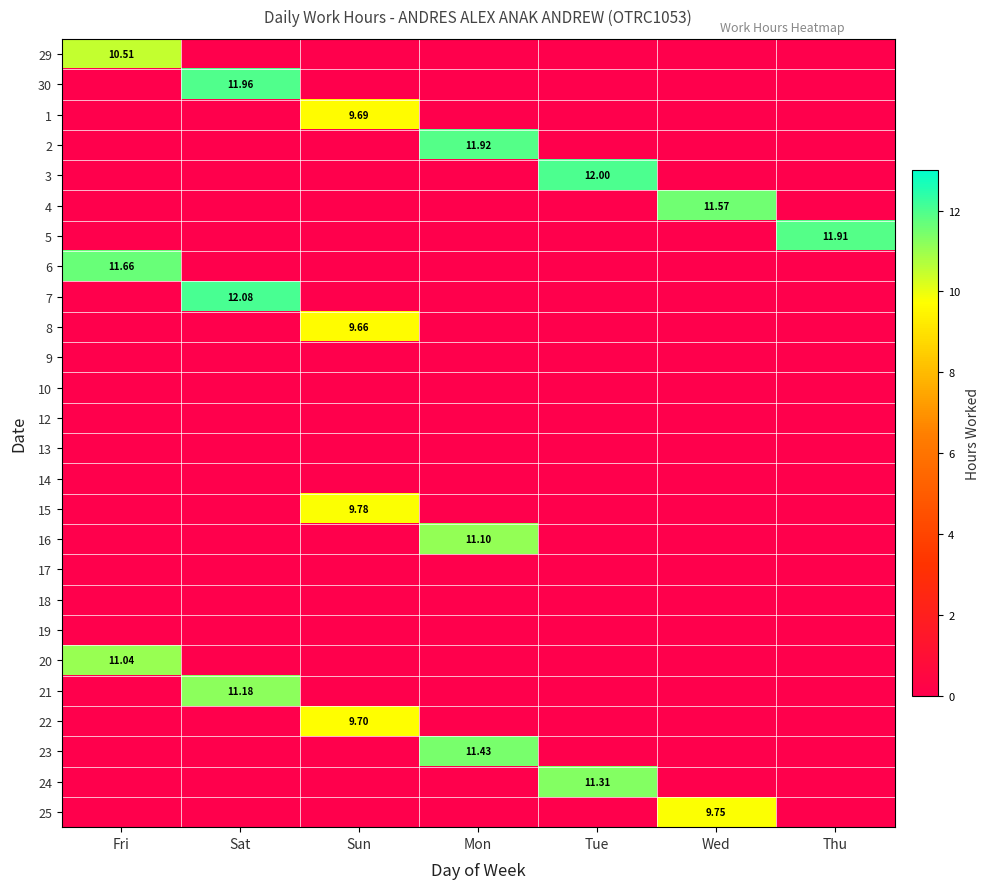

At Sat, list the series in order from smallest to largest.

29, 1, 2, 3, 4, 5, 6, 8, 9, 10, 12, 13, 14, 15, 16, 17, 18, 19, 20, 22, 23, 24, 25, 21, 30, 7